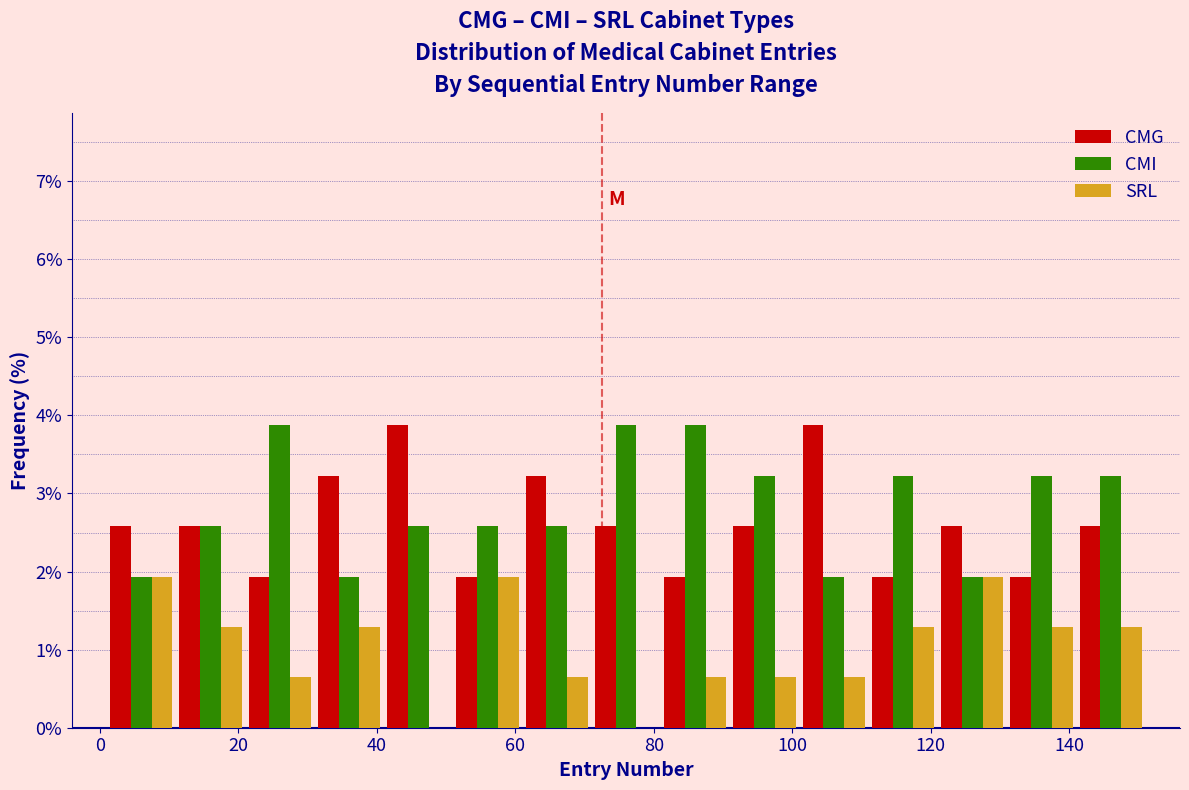

Reading left to right, transcribe this chart: for each range on the x-axis, give the height of each series' bar. Neither the bar edges nor the heights are printed on the chart, so give them approximately, as read against the axes.

1 to 11: CMG=2.6	CMI=1.9	SRL=1.9
11 to 21: CMG=2.6	CMI=2.6	SRL=1.3
21 to 31: CMG=1.9	CMI=3.9	SRL=0.6
31 to 41: CMG=3.2	CMI=1.9	SRL=1.3
41 to 51: CMG=3.9	CMI=2.6	SRL=0
51 to 61: CMG=1.9	CMI=2.6	SRL=1.9
61 to 71: CMG=3.2	CMI=2.6	SRL=0.6
71 to 81: CMG=2.6	CMI=3.9	SRL=0
81 to 91: CMG=1.9	CMI=3.9	SRL=0.6
91 to 101: CMG=2.6	CMI=3.2	SRL=0.6
101 to 111: CMG=3.9	CMI=1.9	SRL=0.6
111 to 121: CMG=1.9	CMI=3.2	SRL=1.3
121 to 131: CMG=2.6	CMI=1.9	SRL=1.9
131 to 141: CMG=1.9	CMI=3.2	SRL=1.3
141 to 151: CMG=2.6	CMI=3.2	SRL=1.3